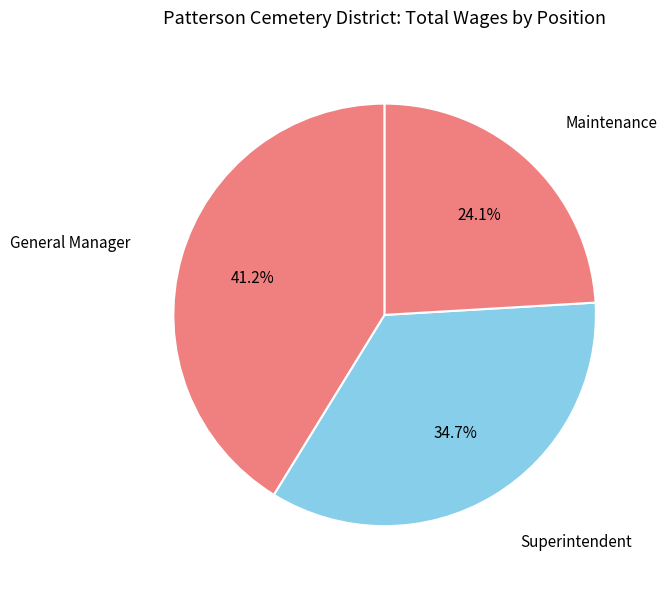

Do Maintenance and Superintendent together represent more than half of the pie?

Yes